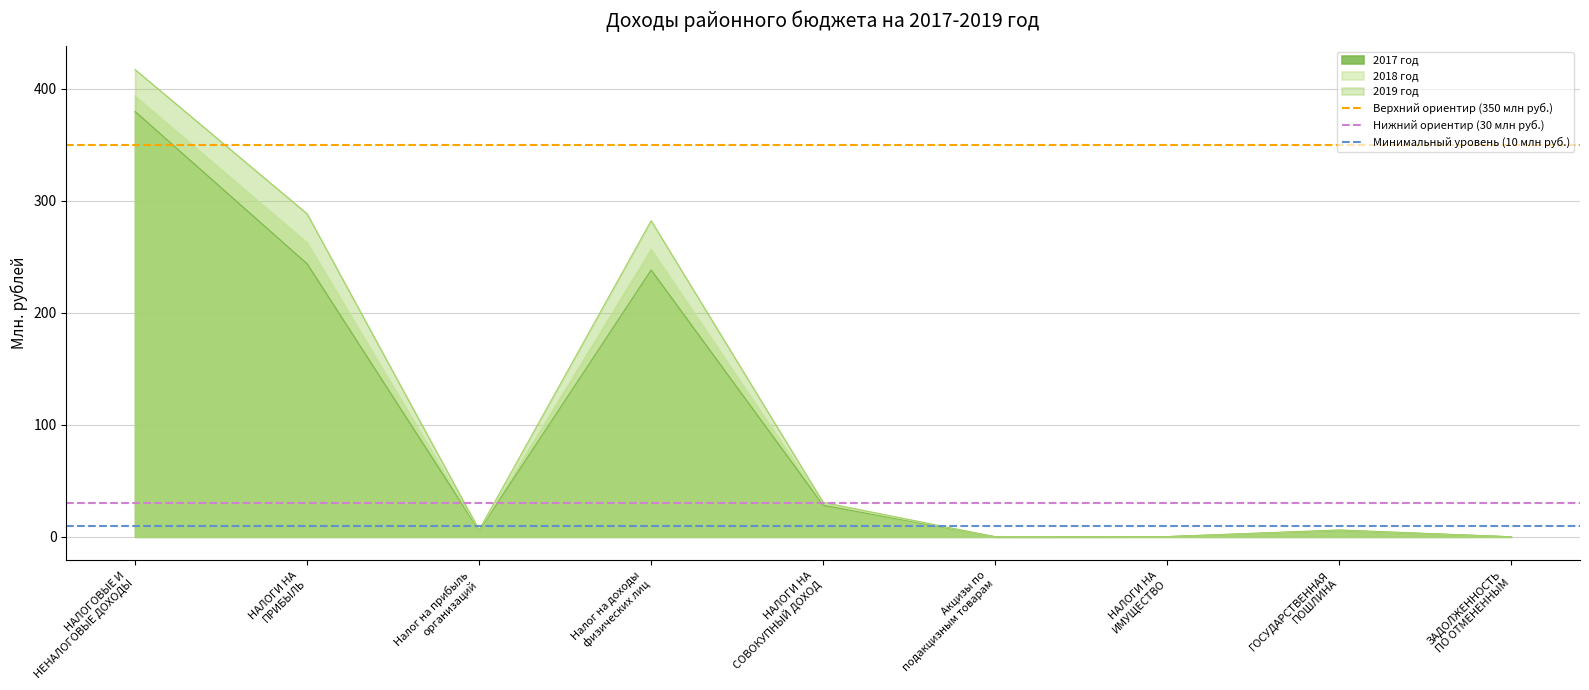

What is the average value of the Верхний ориентир (350 млн руб.) series?

350